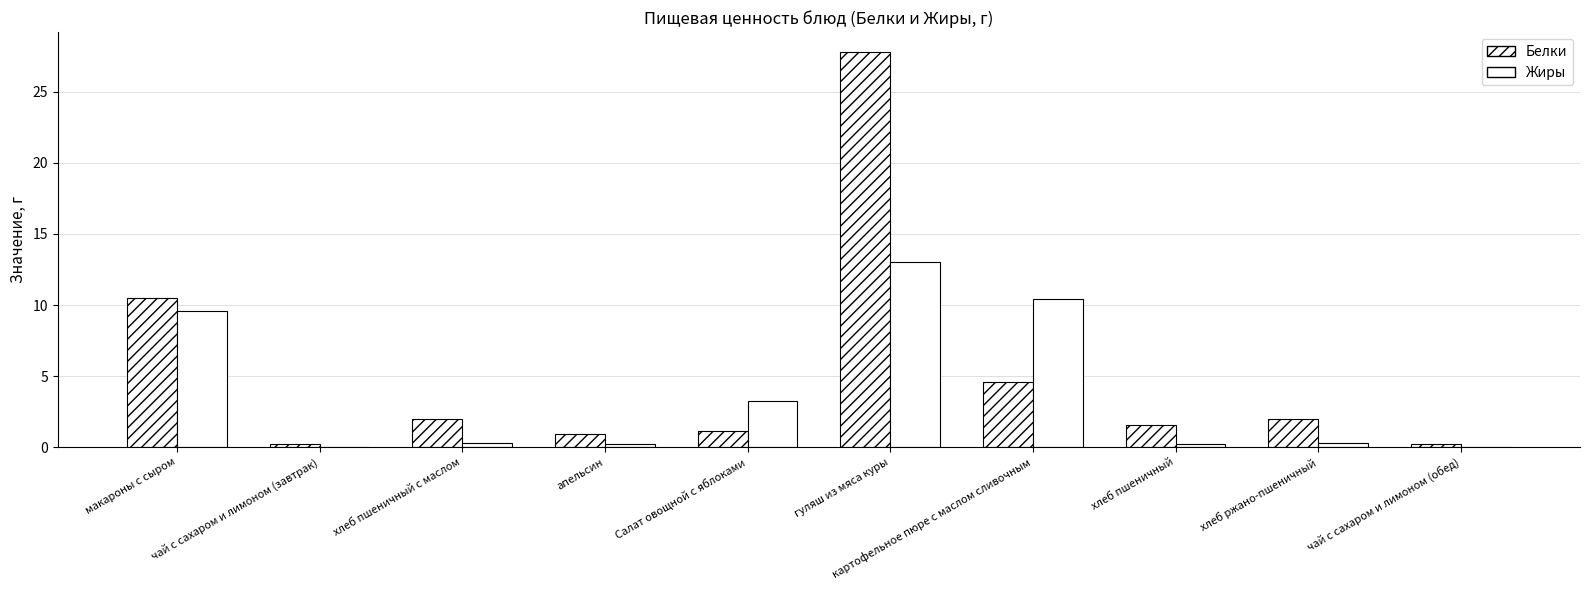

What is the sum of the Жиры values at чай с сахаром и лимоном (завтрак) and макароны с сыром?

9.6